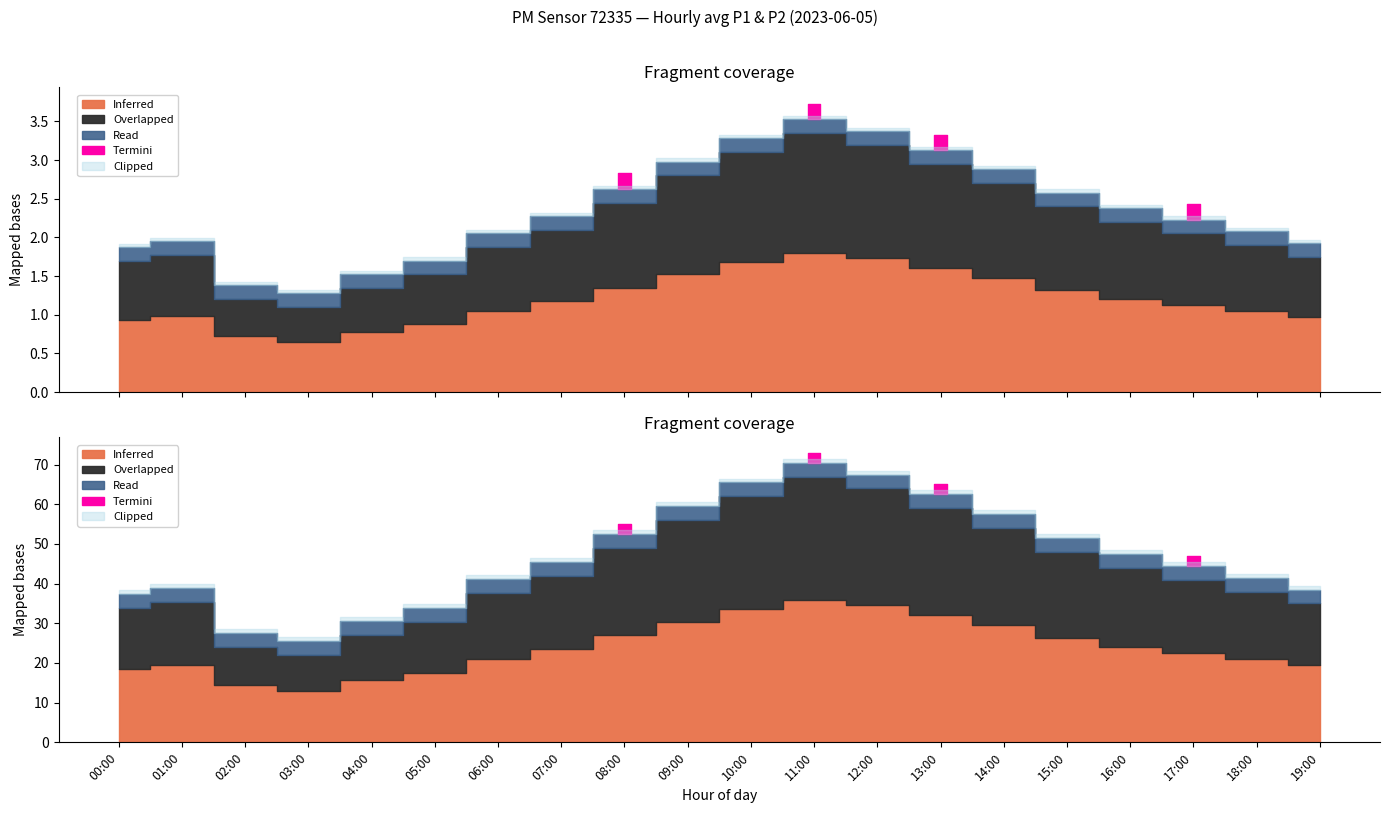

How many interior local valleys does the P2 series have?

1